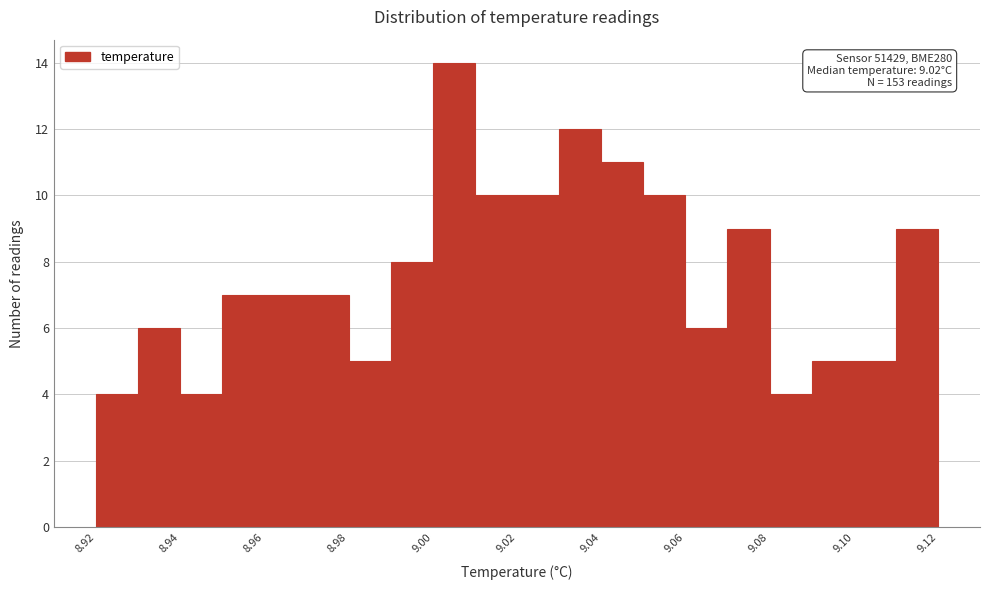

Which range on the x-axis has the tallest bar?

9.00 to 9.01